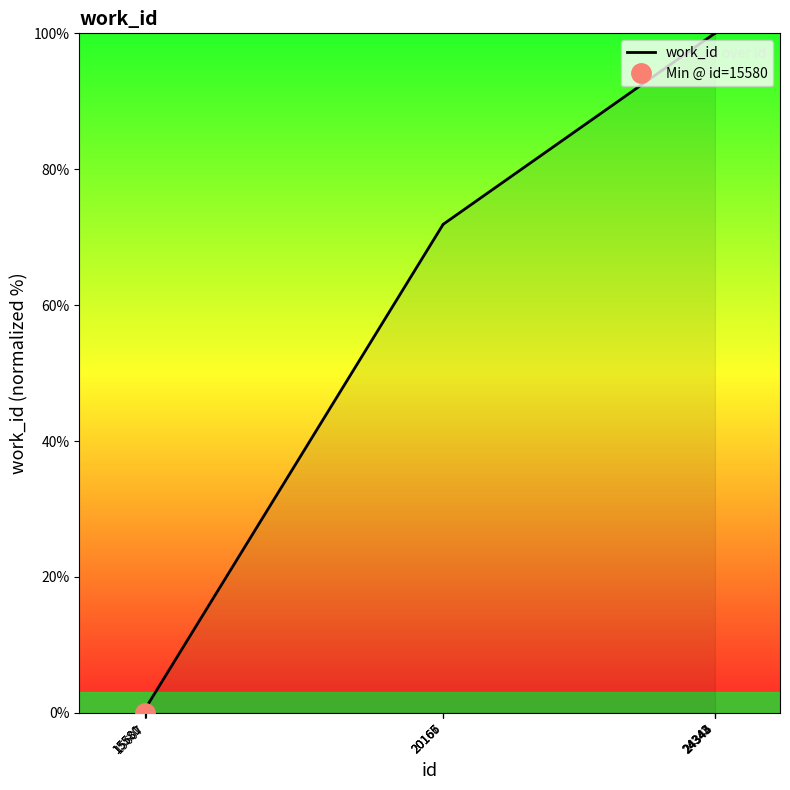

Reading left to right, what are all the values shown in this chart?

0.0	0.0	0.8	71.8	71.8	71.9	100.0	100.0	100.0	100.0